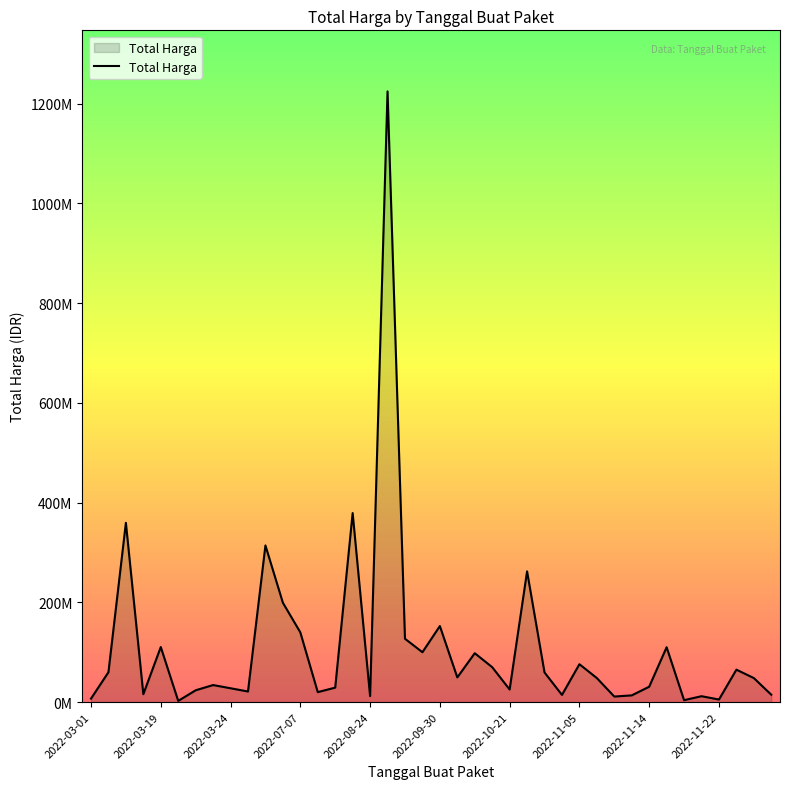

Is this an area chart (filled region under the line)?

Yes